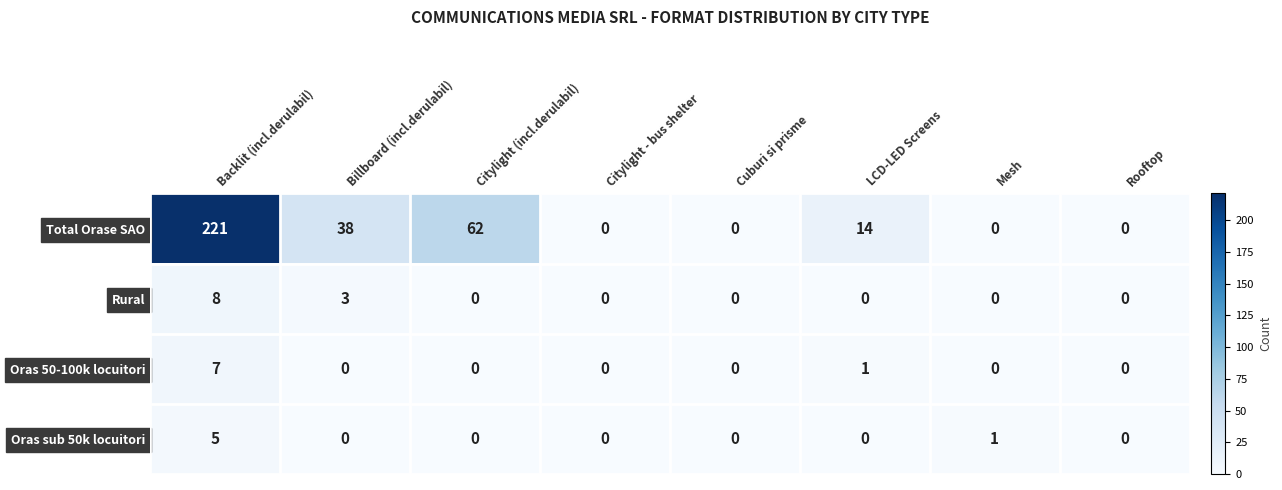

List the series in order of their peak value, lowest first.

Oras sub 50k locuitori, Oras 50-100k locuitori, Rural, Total Orase SAO